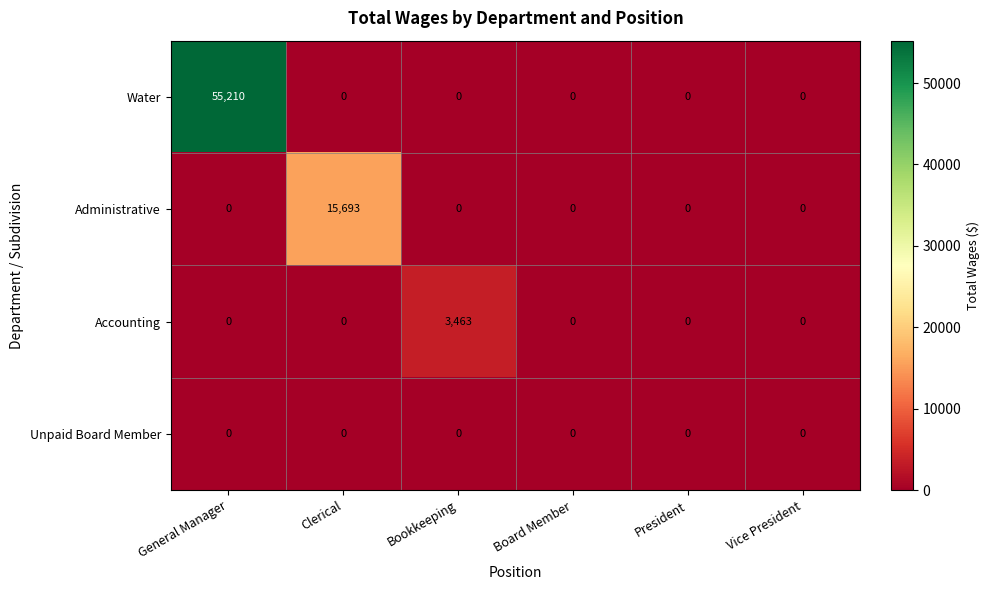

Reading right to left, what are all the values shown in this chart?

Water: 0	0	0	0	0	55210
Administrative: 0	0	0	0	15693	0
Accounting: 0	0	0	3463	0	0
Unpaid Board Member: 0	0	0	0	0	0